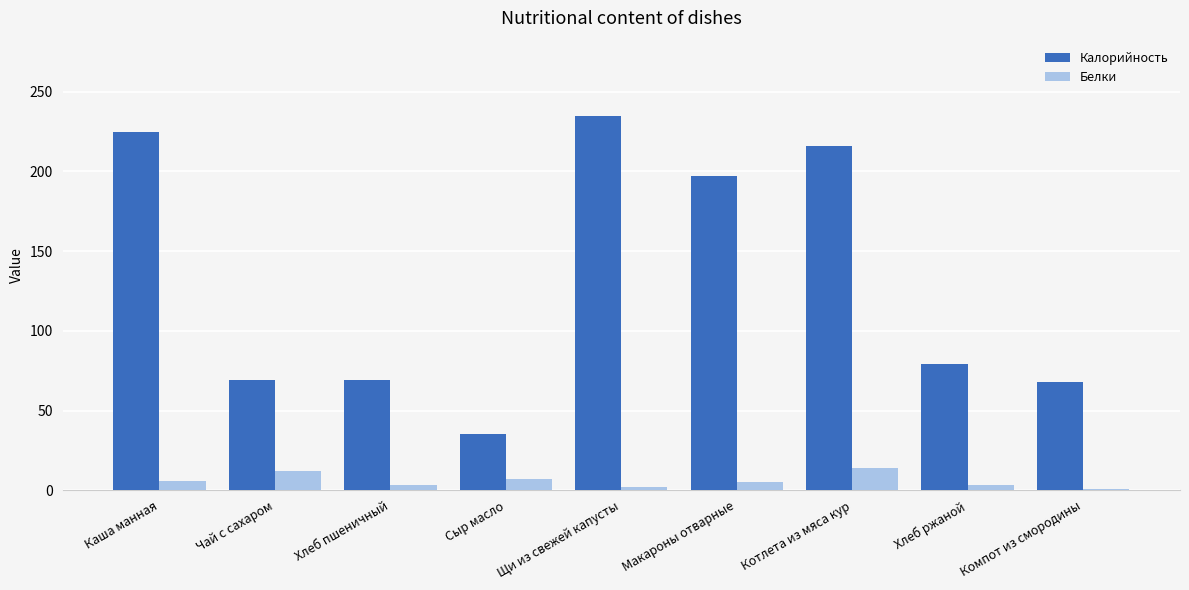

Between Щи из свежей капусты and Компот из смородины, which series saw the biggest shift?

Калорийность